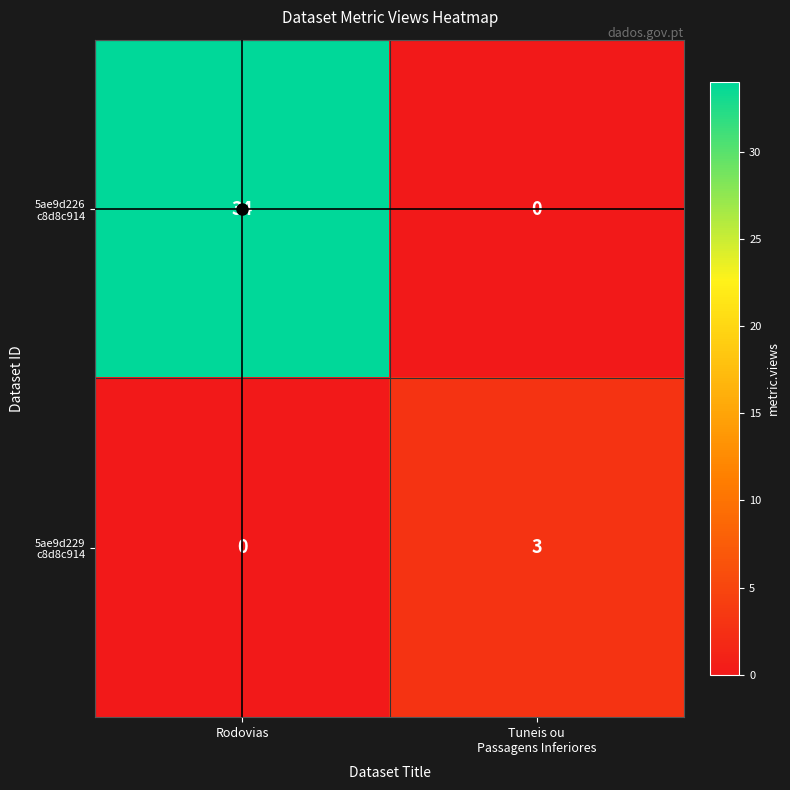

Which category has the highest value across all series?

Rodovias